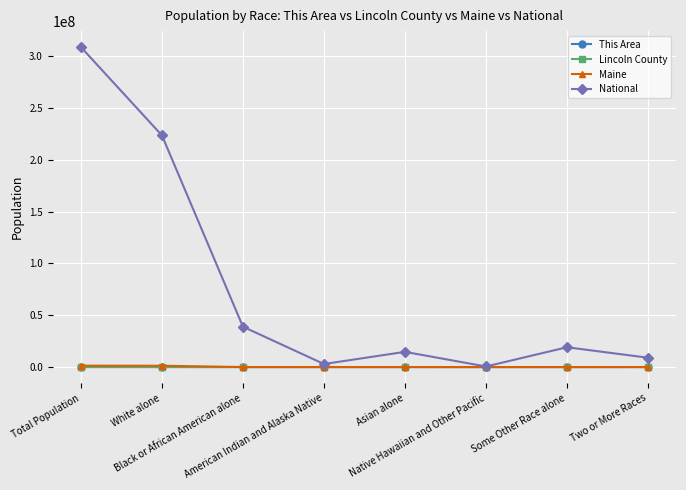

What is the greatest value displayed?

308745538